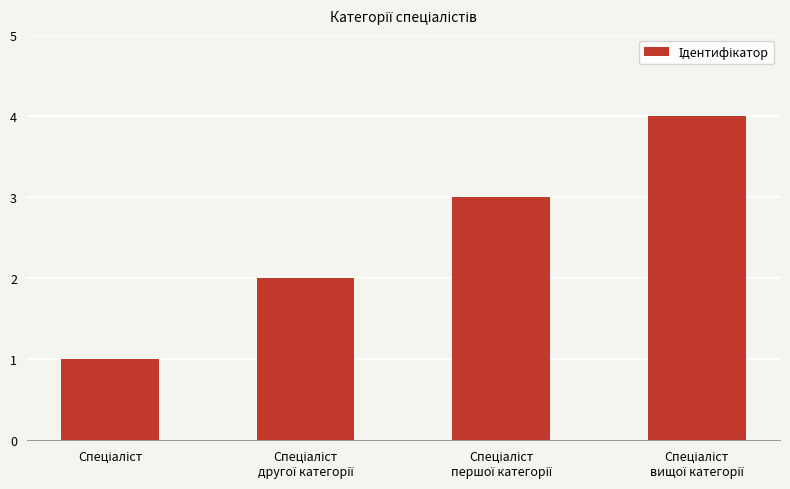

How many values are between 2 and 4?

3